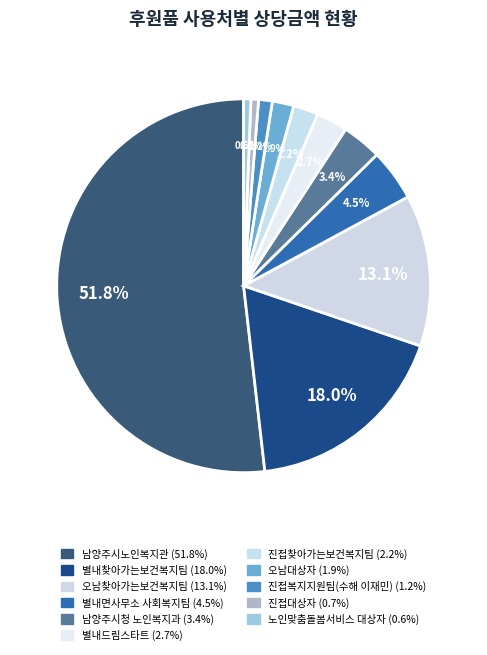

How many segments does this pie chart have?

11